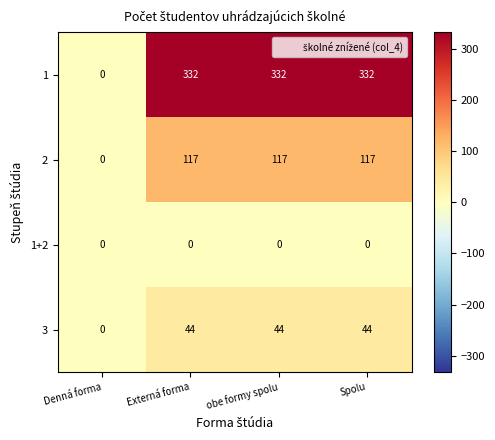

What is the difference between the 3 values at obe formy spolu and Denná forma?

44